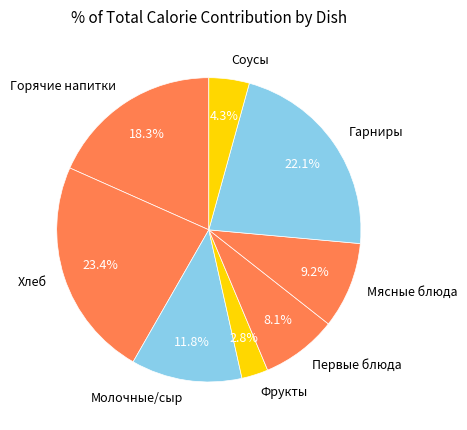

Rank the categories by value from highest to lowest.

Хлеб, Гарниры, Горячие напитки, Молочные/сыр, Мясные блюда, Первые блюда, Соусы, Фрукты